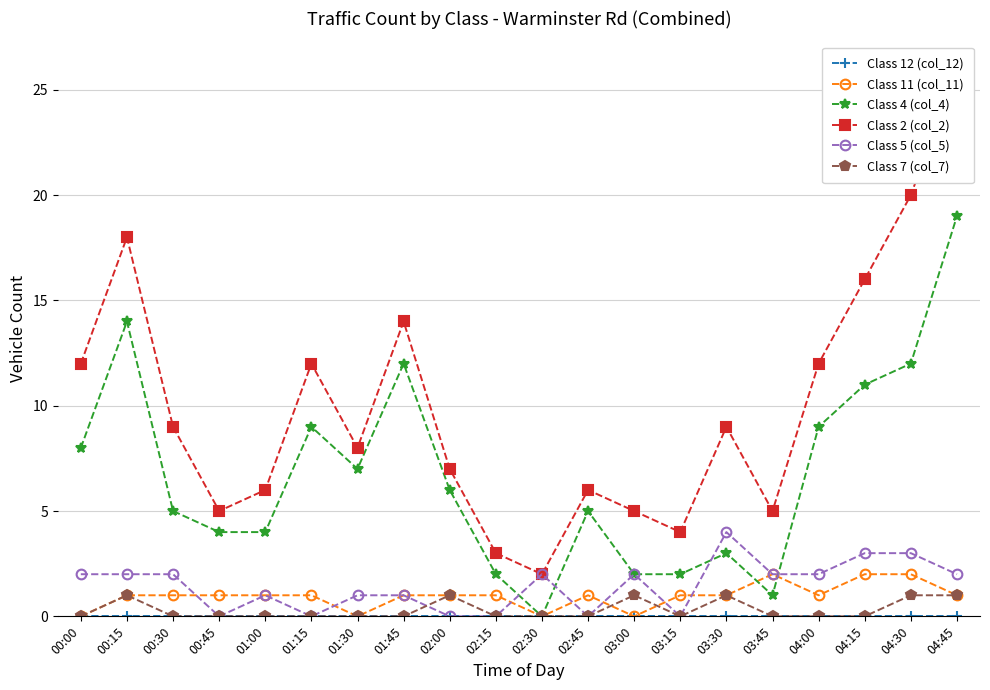

What is the label of the 13th point from the left?

03:00